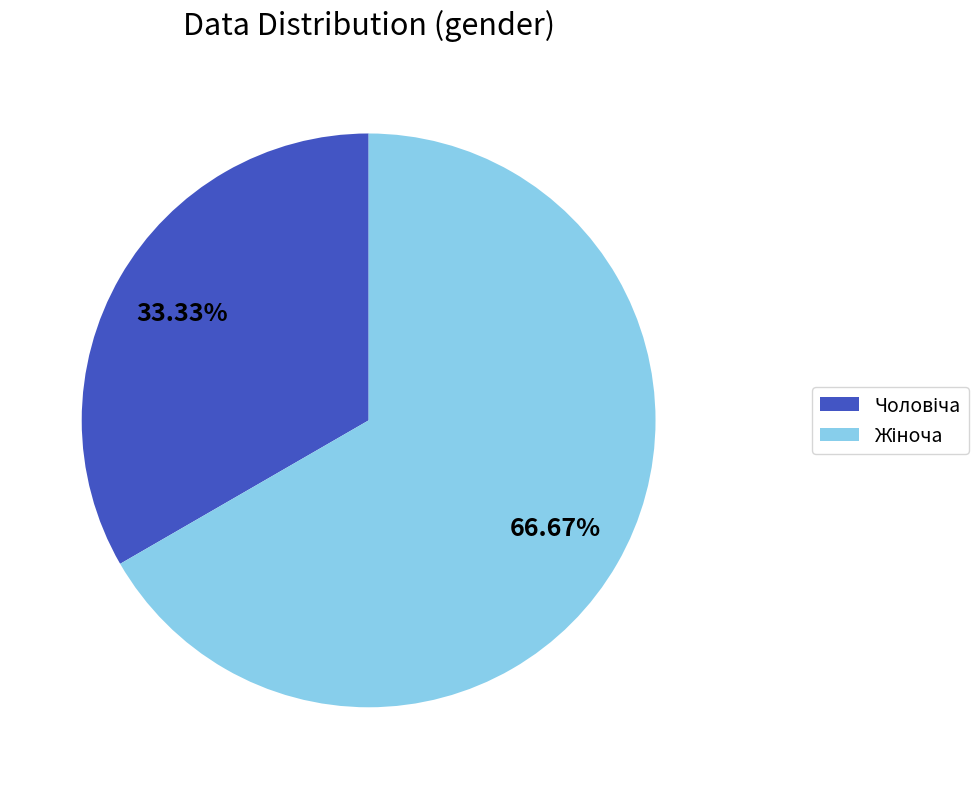

Does any single category account for the majority?

Yes